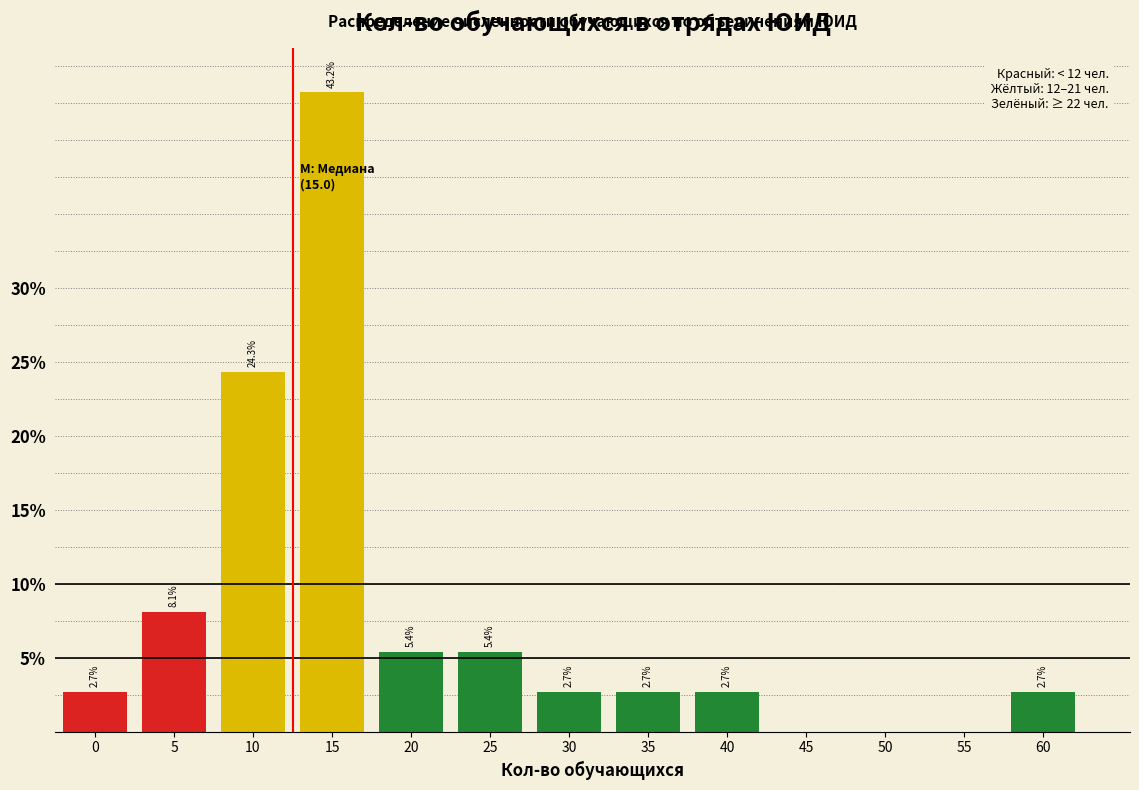

Reading left to right, what are all the values shown in this chart?

0=2.7	5=8.1	10=24.3	15=43.2	20=5.4	25=5.4	30=2.7	35=2.7	40=2.7	45=0.0	50=0.0	55=0.0	60=2.7